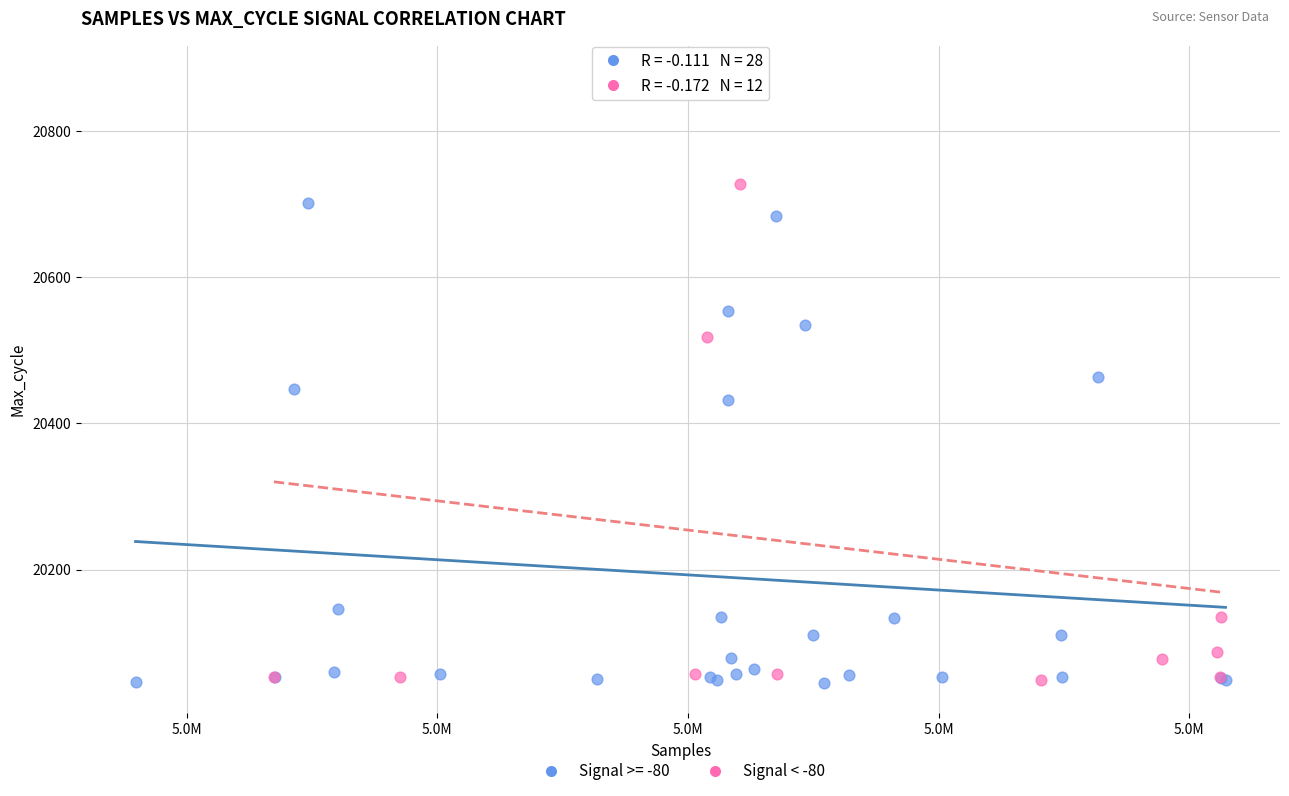

Which series contains the highest Y value?

Signal < -80